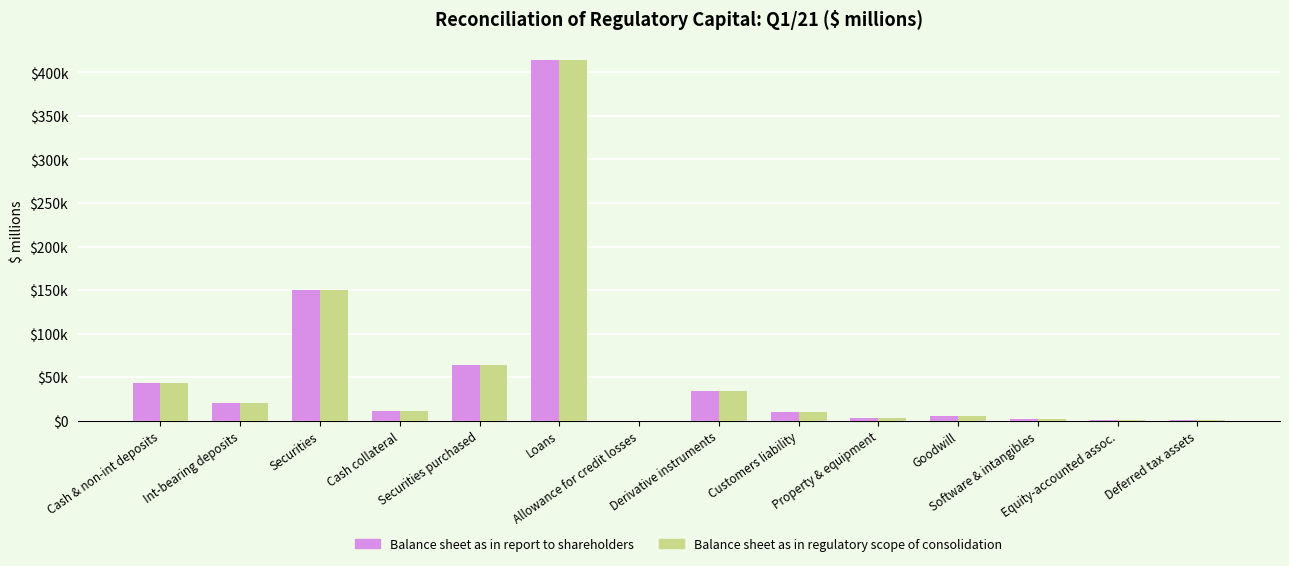

The Balance sheet as in report to shareholders series shows 42986 at Cash & non-int deposits. True or false?

True